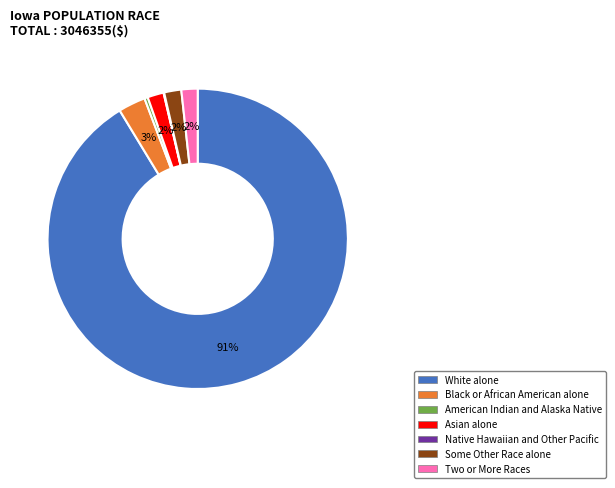

Is the sum of American Indian and Alaska Native and White alone greater than half?

Yes